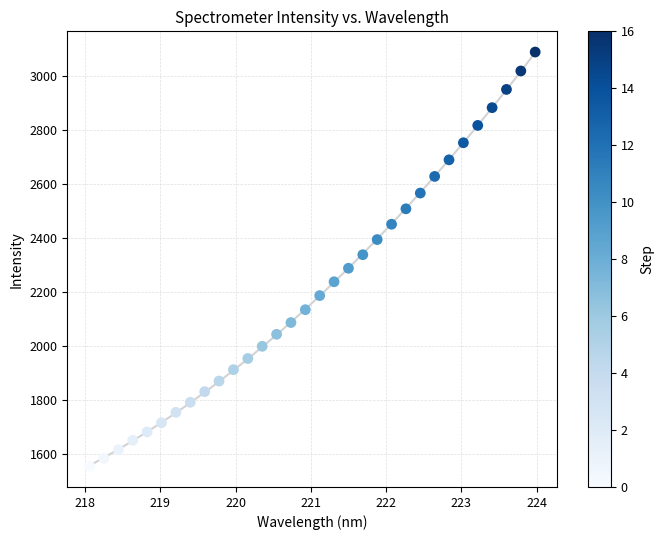

What is the range of Y values (max minus min)?

1534.3